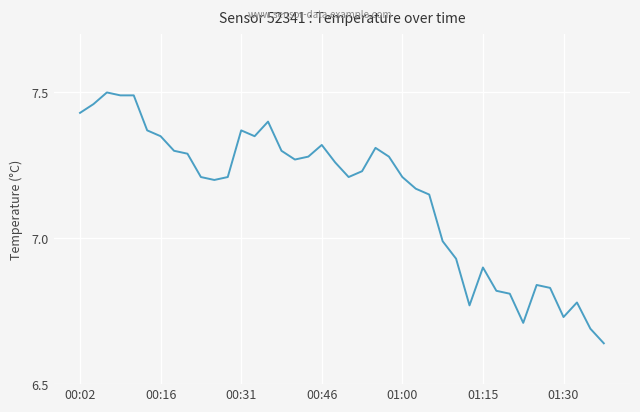

How many distinct data groups are displayed?

1